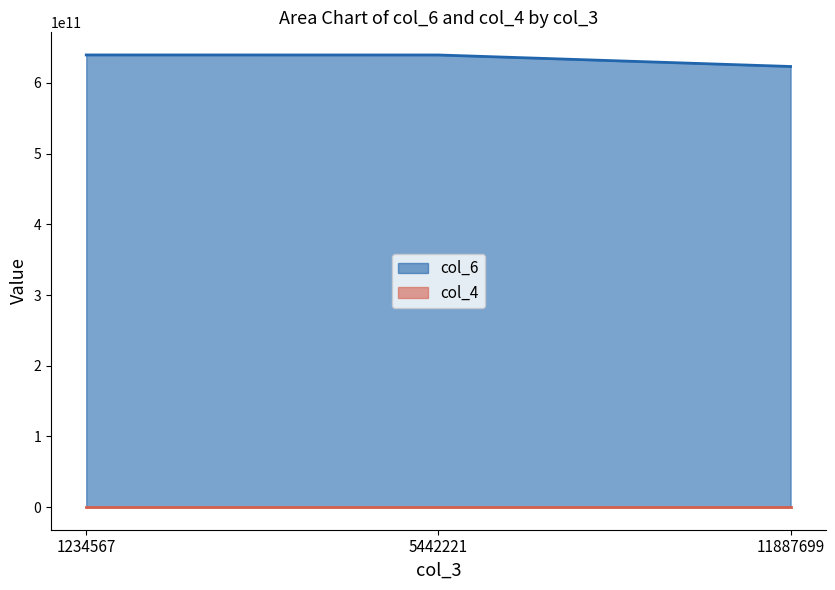

Which category has the highest value across all series?

1234567